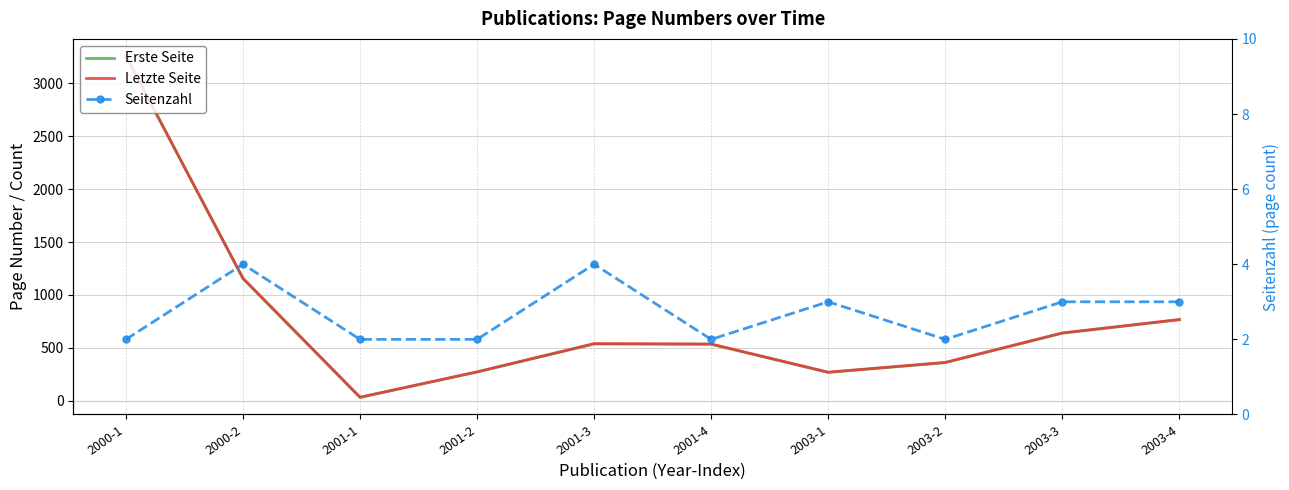

True or false: Seitenzahl and Erste Seite intersect in this chart.

False